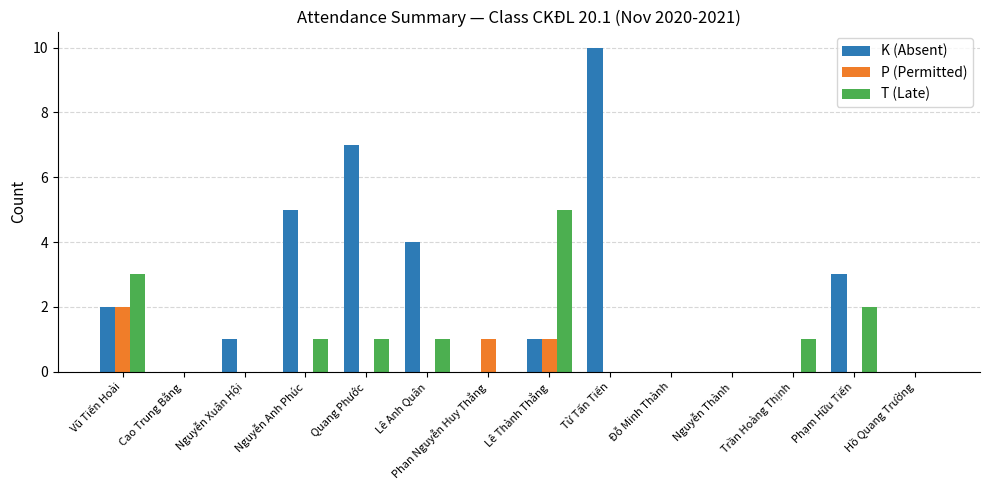

Reading left to right, transcribe all the data shown in this chart.

K (Absent): Vũ Tiến Hoài=2	Cao Trung Bằng=0	Nguyễn Xuân Hội=1	Nguyễn Anh Phúc=5	Quang Phước=7	Lê Anh Quân=4	Phan Nguyễn Huy Thắng=0	Lê Thành Thắng=1	Từ Tấn Tiến=10	Đỗ Minh Thành=0	Nguyễn Thành=0	Trần Hoàng Thịnh=0	Phạm Hữu Tiến=3	Hồ Quang Trường=0
P (Permitted): Vũ Tiến Hoài=2	Cao Trung Bằng=0	Nguyễn Xuân Hội=0	Nguyễn Anh Phúc=0	Quang Phước=0	Lê Anh Quân=0	Phan Nguyễn Huy Thắng=1	Lê Thành Thắng=1	Từ Tấn Tiến=0	Đỗ Minh Thành=0	Nguyễn Thành=0	Trần Hoàng Thịnh=0	Phạm Hữu Tiến=0	Hồ Quang Trường=0
T (Late): Vũ Tiến Hoài=3	Cao Trung Bằng=0	Nguyễn Xuân Hội=0	Nguyễn Anh Phúc=1	Quang Phước=1	Lê Anh Quân=1	Phan Nguyễn Huy Thắng=0	Lê Thành Thắng=5	Từ Tấn Tiến=0	Đỗ Minh Thành=0	Nguyễn Thành=0	Trần Hoàng Thịnh=1	Phạm Hữu Tiến=2	Hồ Quang Trường=0